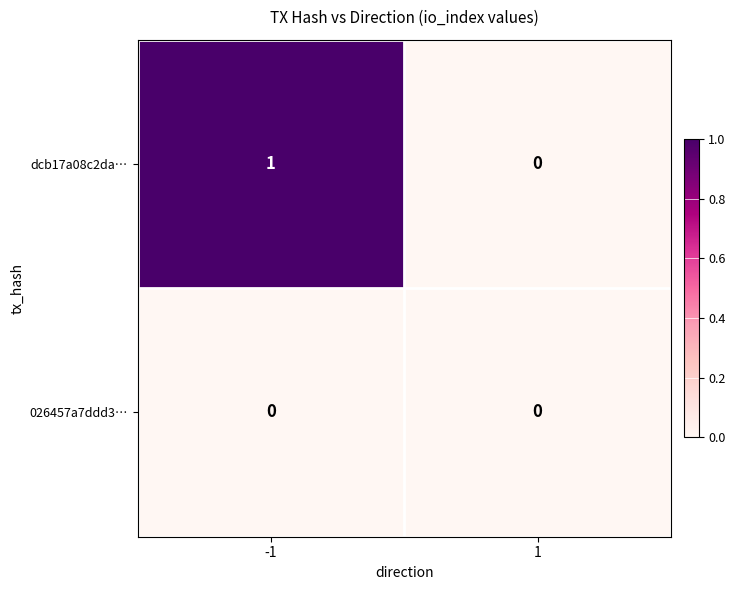

Which series has the largest range (max minus min)?

dcb17a08c2da…